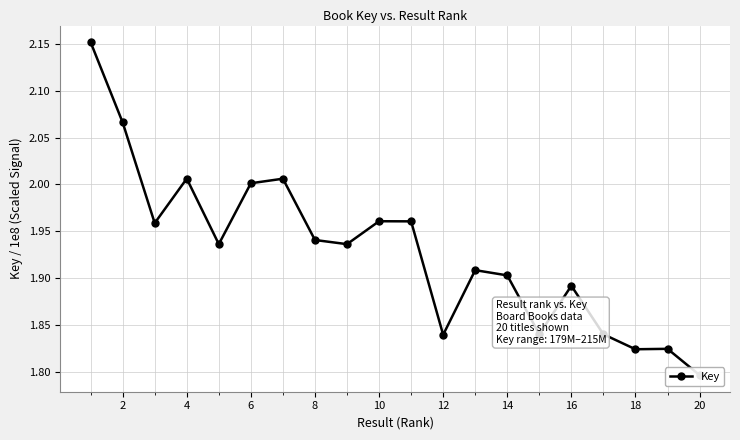

Read the value at 16.

1.9